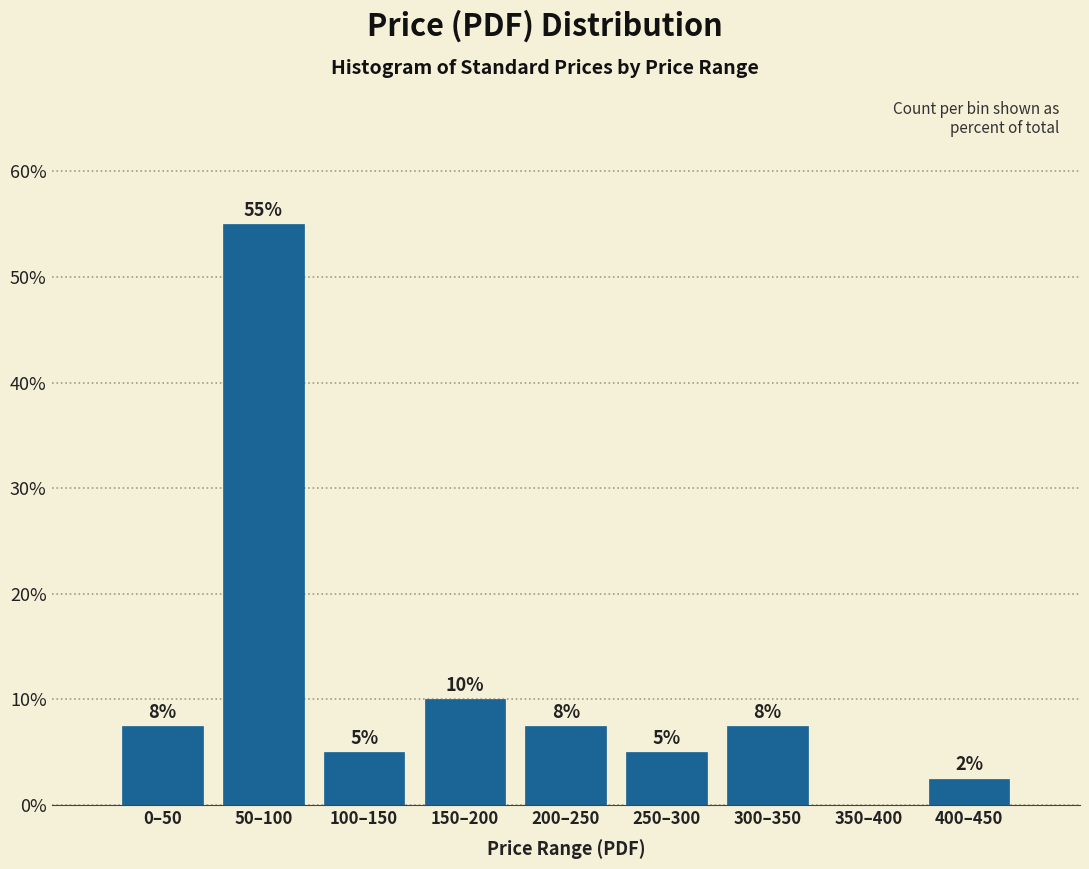

Which category has the highest value across all series?

50–100